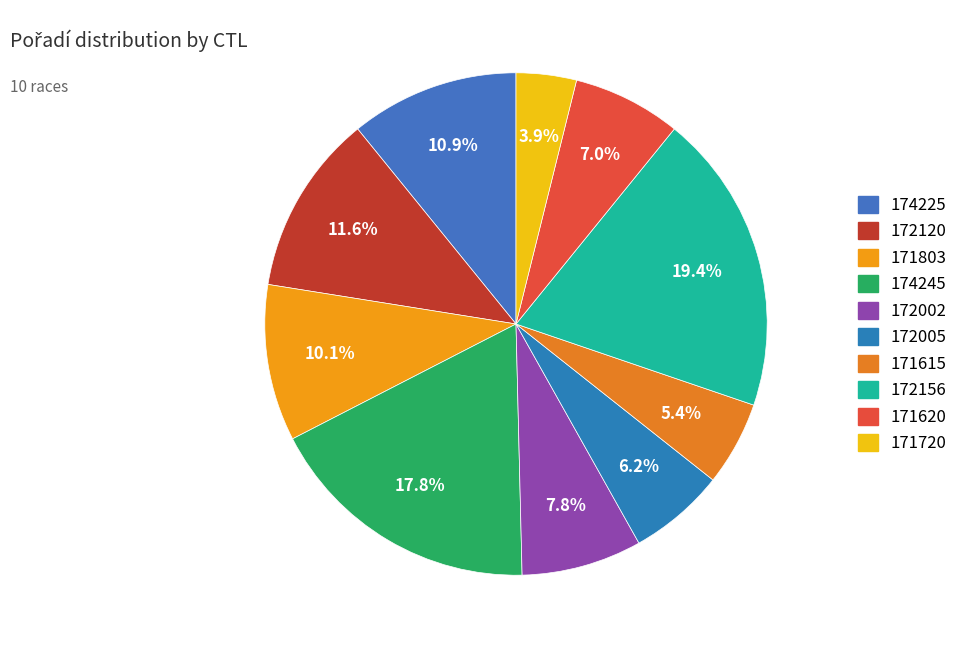

The 171615 slice represents 5% of the pie. True or false?

True